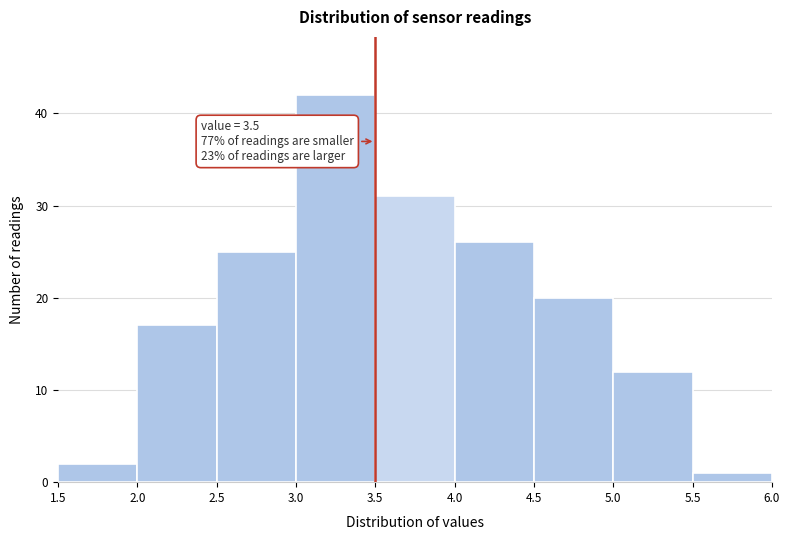

Over which range of the x-axis is the bar tallest?

3.0 to 3.5